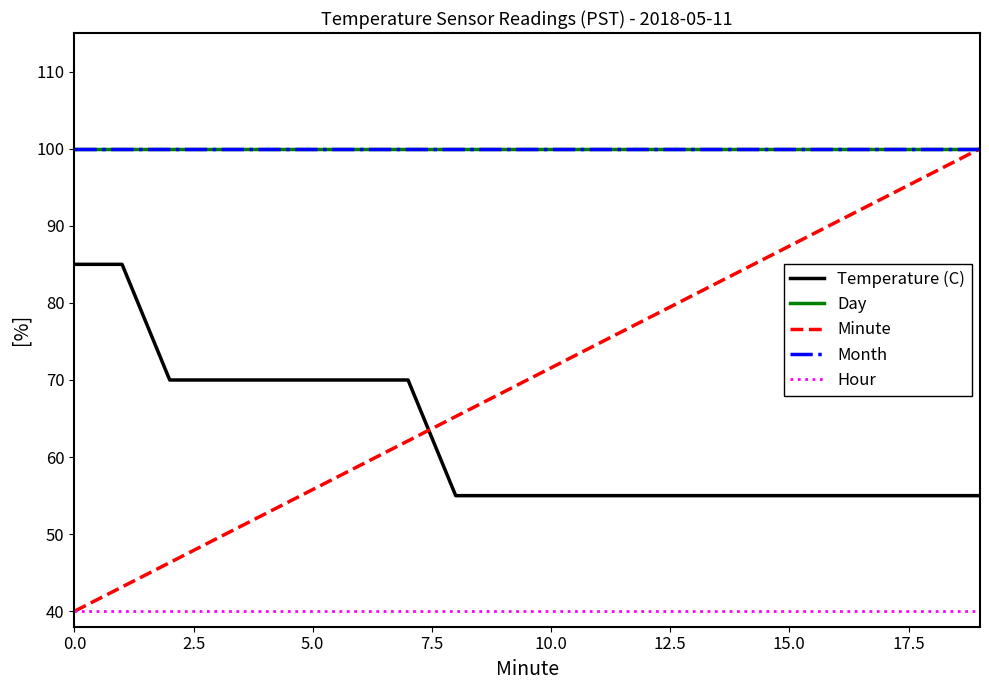

At how many categories does at least one series exceed 77?

20